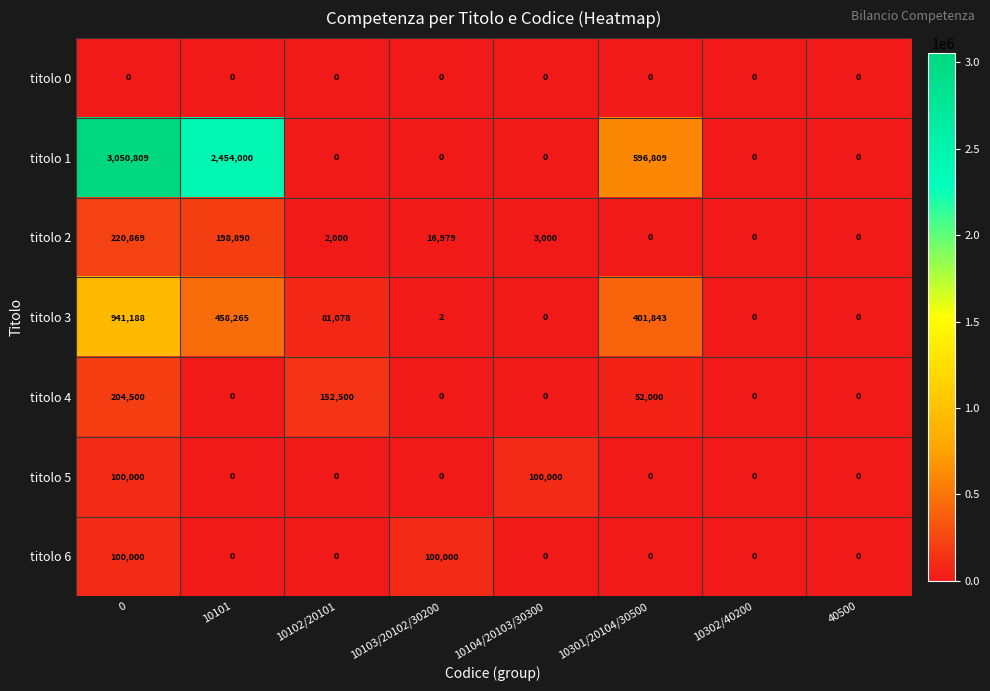

How many series are shown in this chart?

7